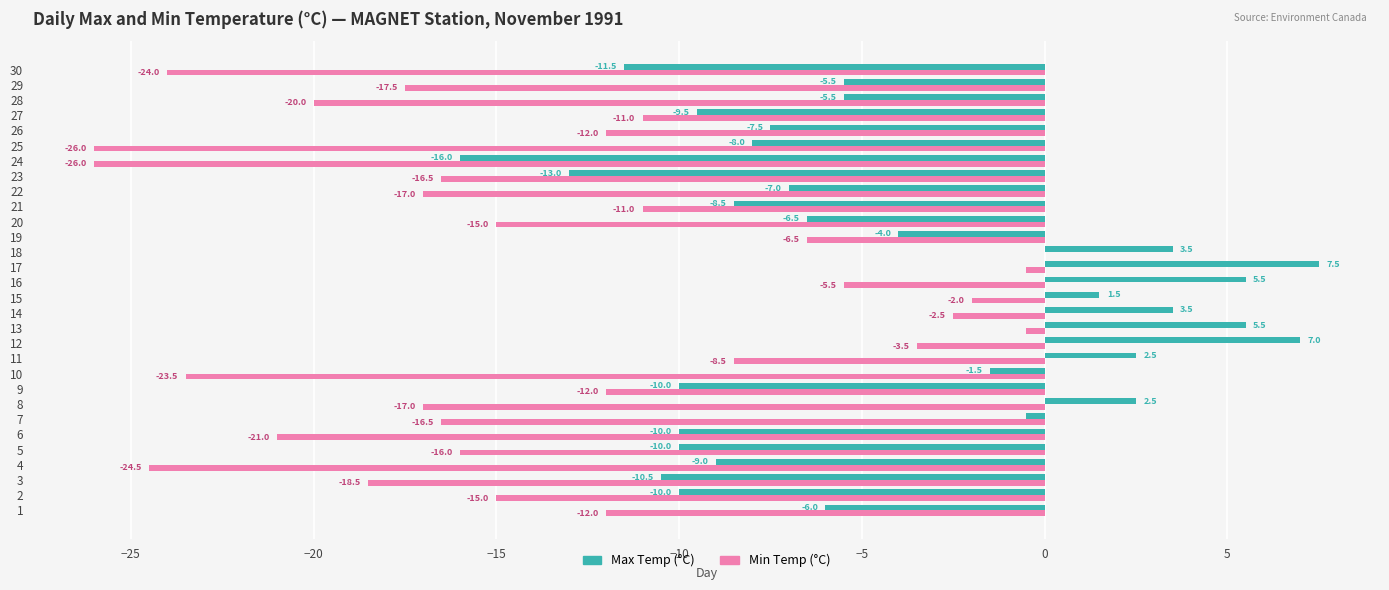

What is the sum of all Max Temp (°C) values?

-131.0